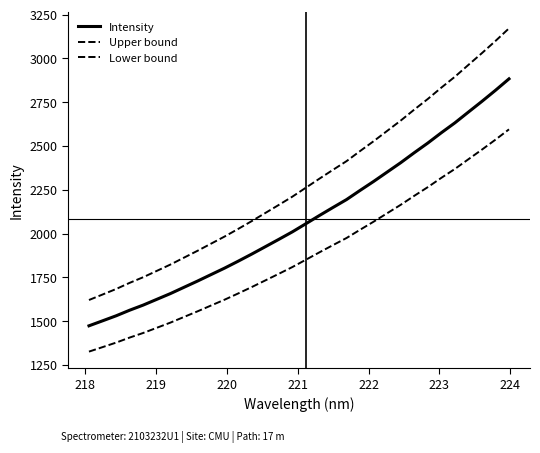

True or false: Intensity has more than 0 points higher than both neighbors.

False